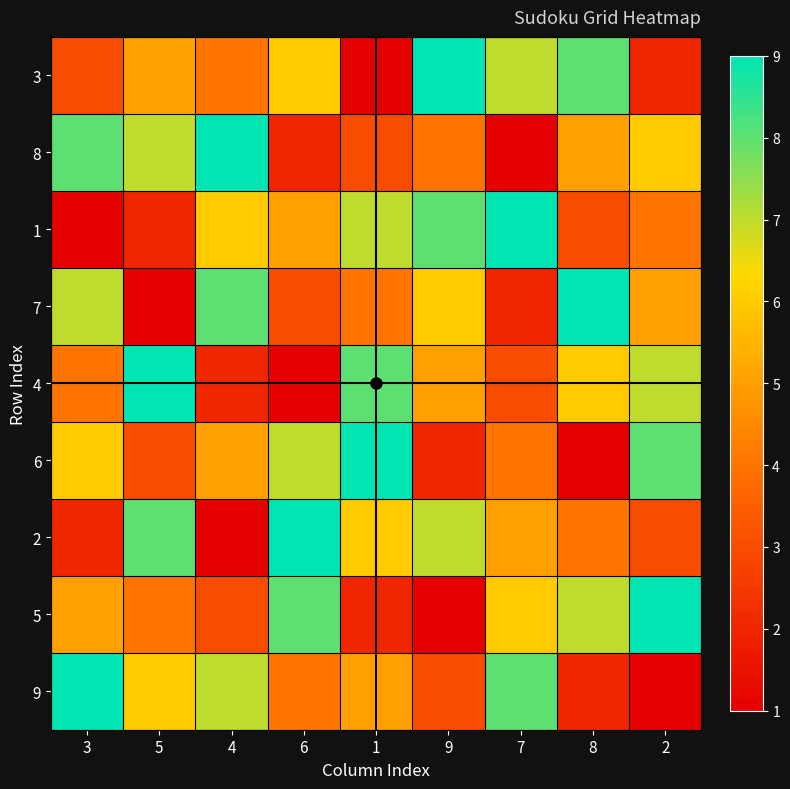

Which label corresponds to the smallest value in the chart?

1